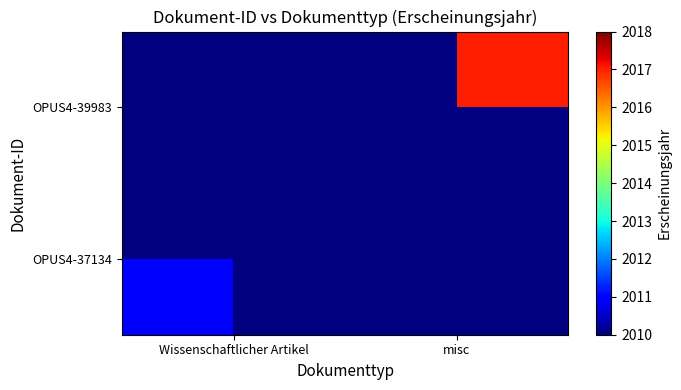

How many distinct data groups are displayed?

2